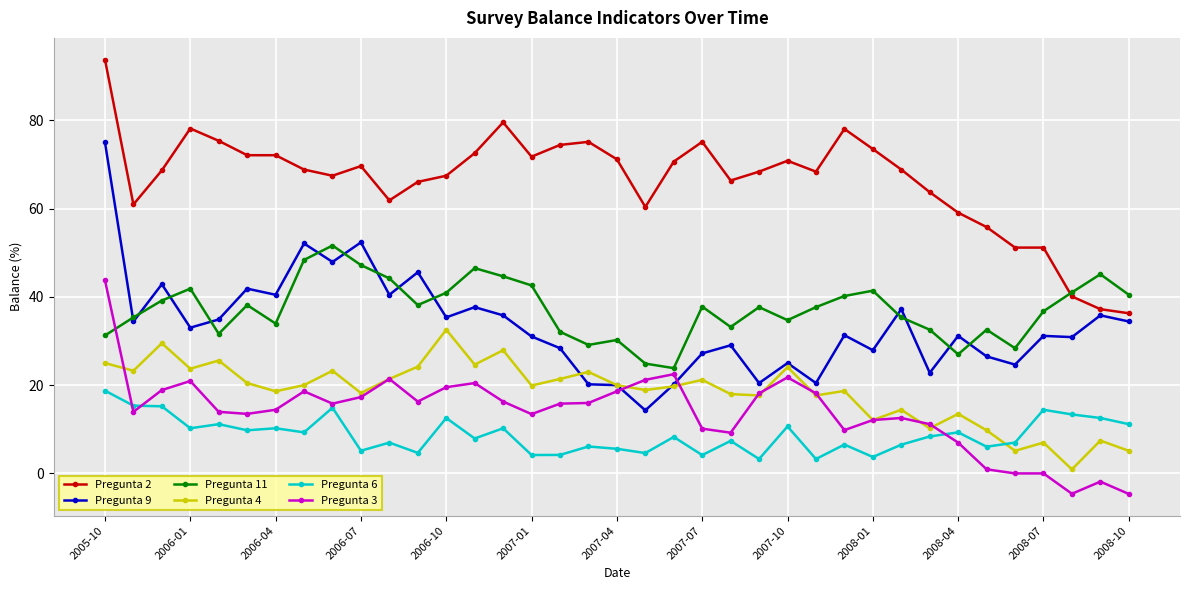

Rank the series by their maximum value, from highest to lowest.

Pregunta 2, Pregunta 9, Pregunta 11, Pregunta 3, Pregunta 4, Pregunta 6